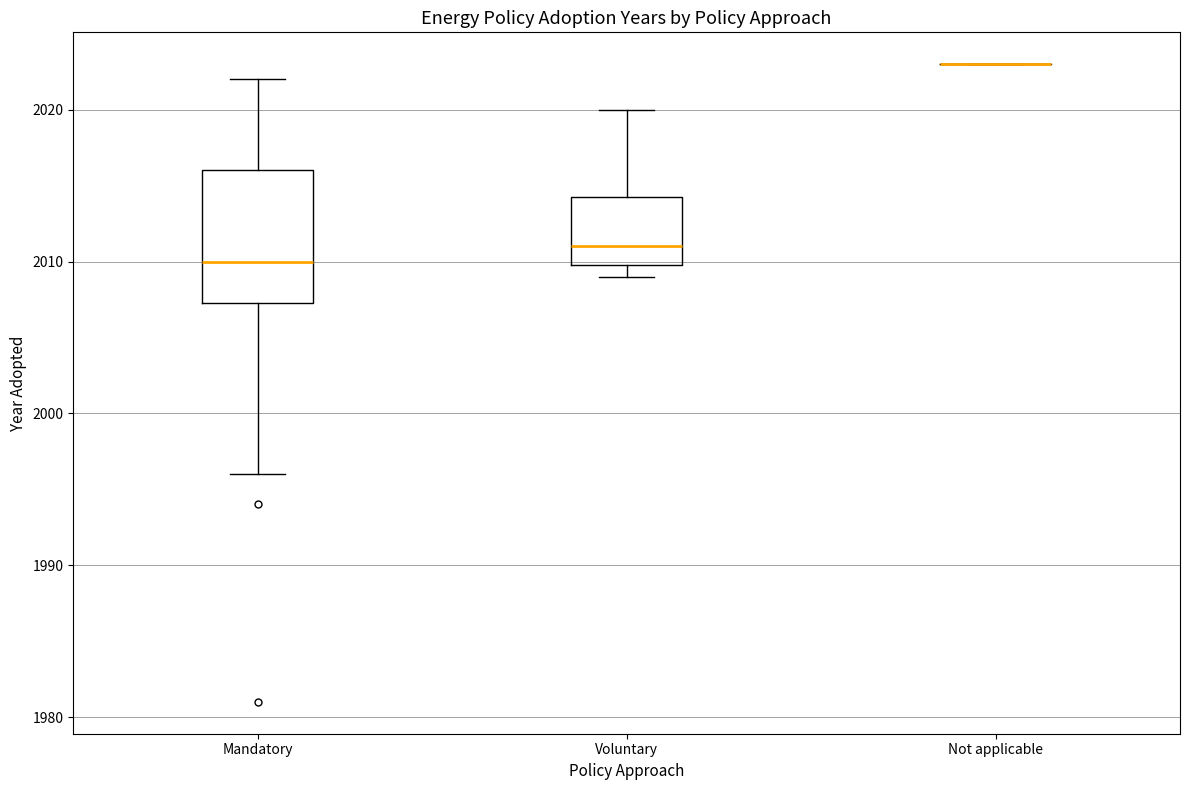

Reading left to right, transcribe this box plot: for each box, give where its median line is, the range the box spans, and where its two whiskers end, as read against the y-axis. The values are not printed on the chart, so give them approximately, as read against the axis.

Mandatory: median 2010, box 2007 to 2016, whiskers 1996 to 2022
Voluntary: median 2011, box 2010 to 2014, whiskers 2009 to 2020
Not applicable: box collapsed to a line at 2023, whiskers 2023 to 2023